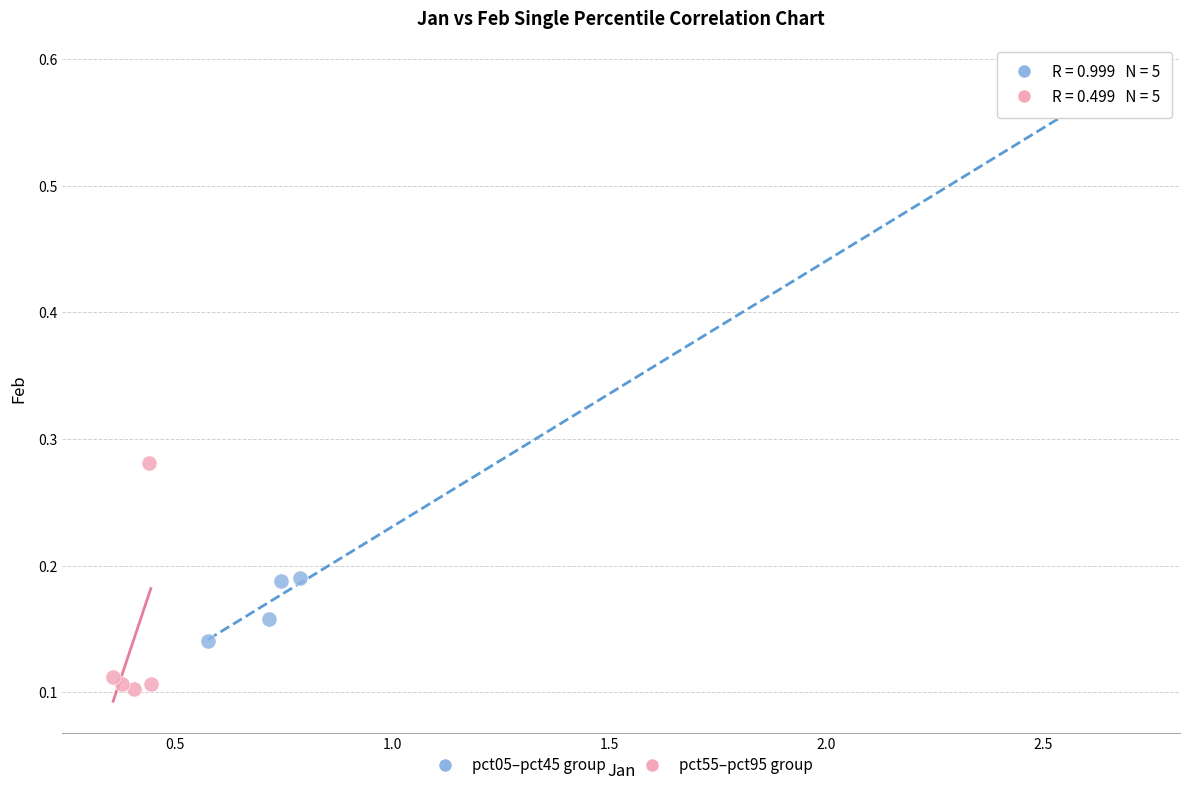

Which series contains the highest Y value?

pct05–pct45 group